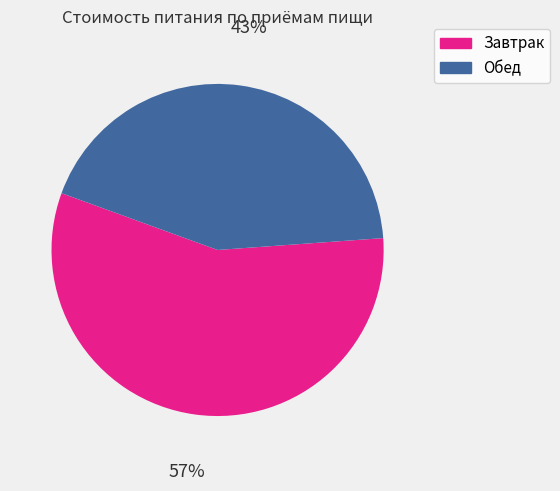

To the nearest percent, what is the average slice percentage?

50%